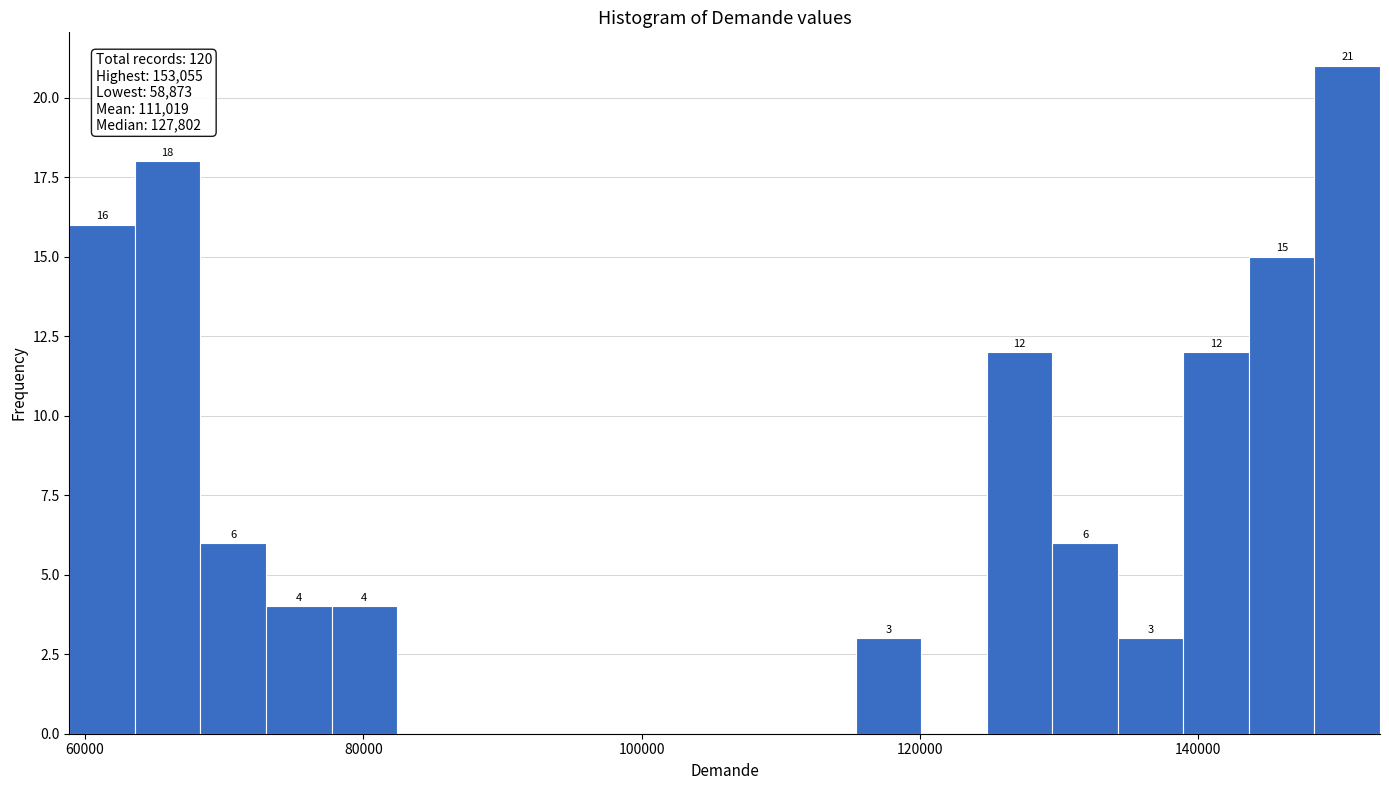

Read against the x-axis, roughly where is the centre of the tallest bar?

150000